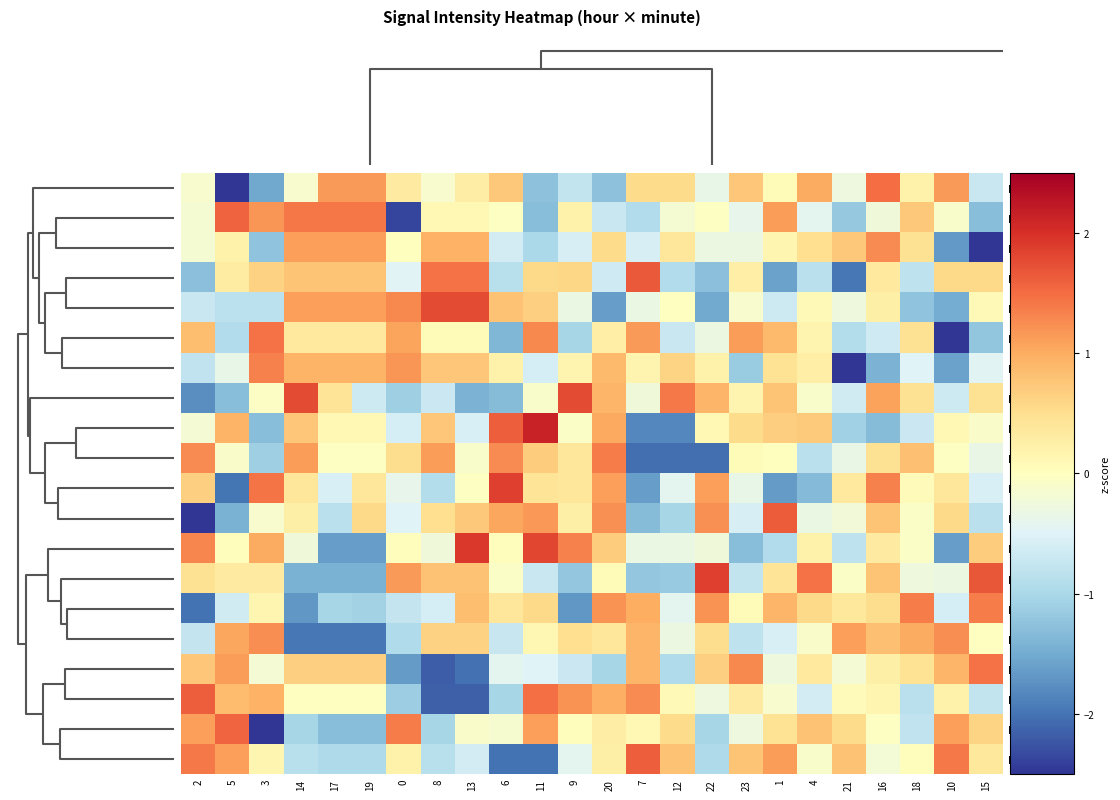

Between 15 and 16, which is larger?

16